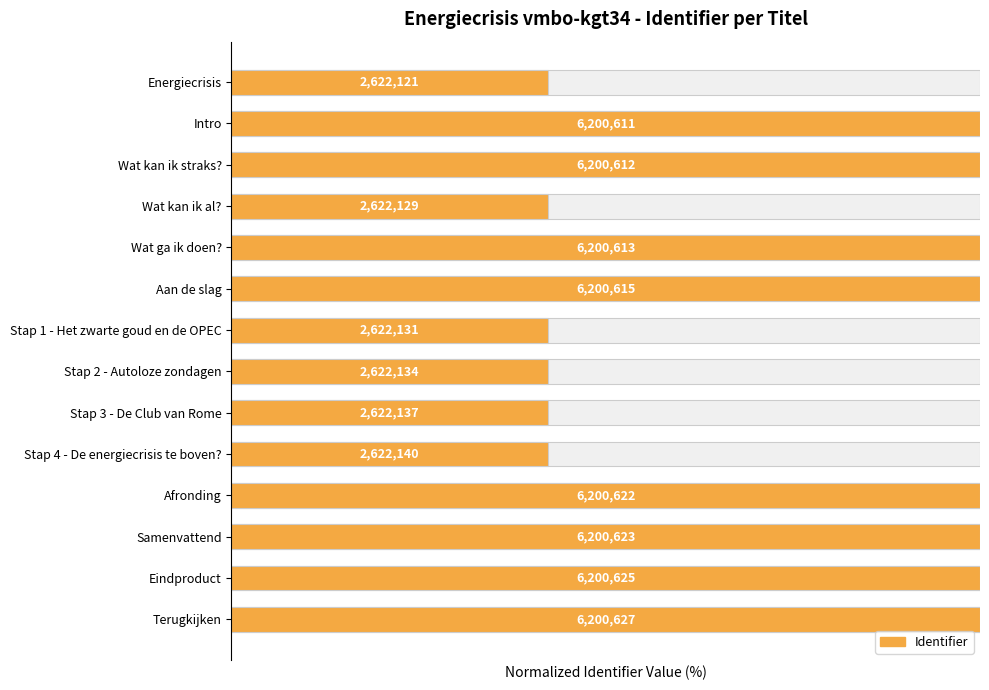

What is the minimum value shown in the chart?

42.3